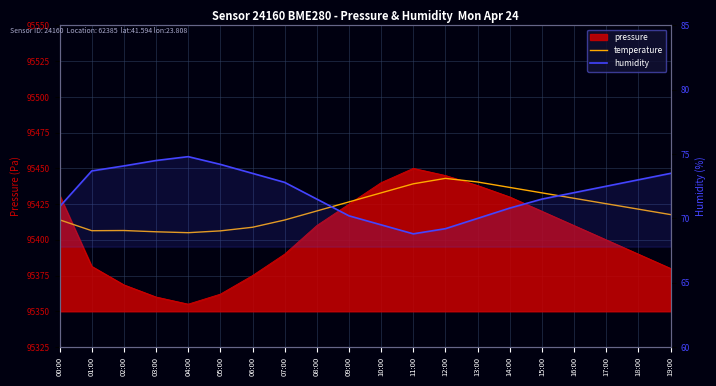

What is the label of the 9th point from the left?

08:00